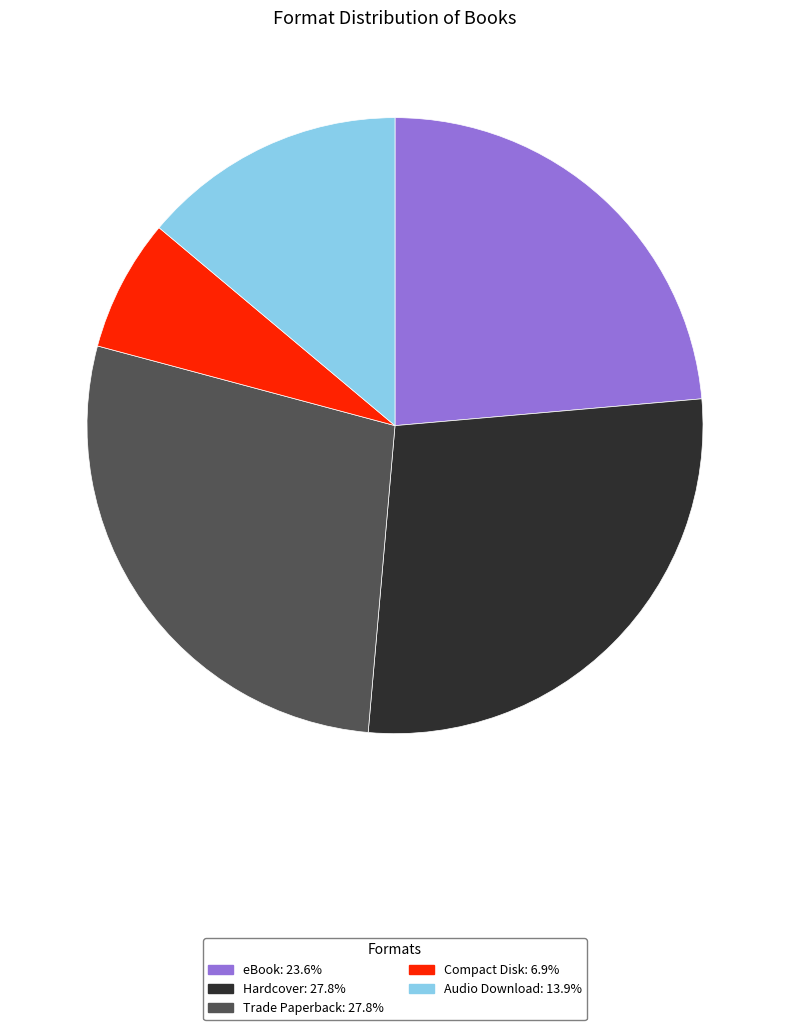

Do Compact Disk and Hardcover together represent more than half of the pie?

No